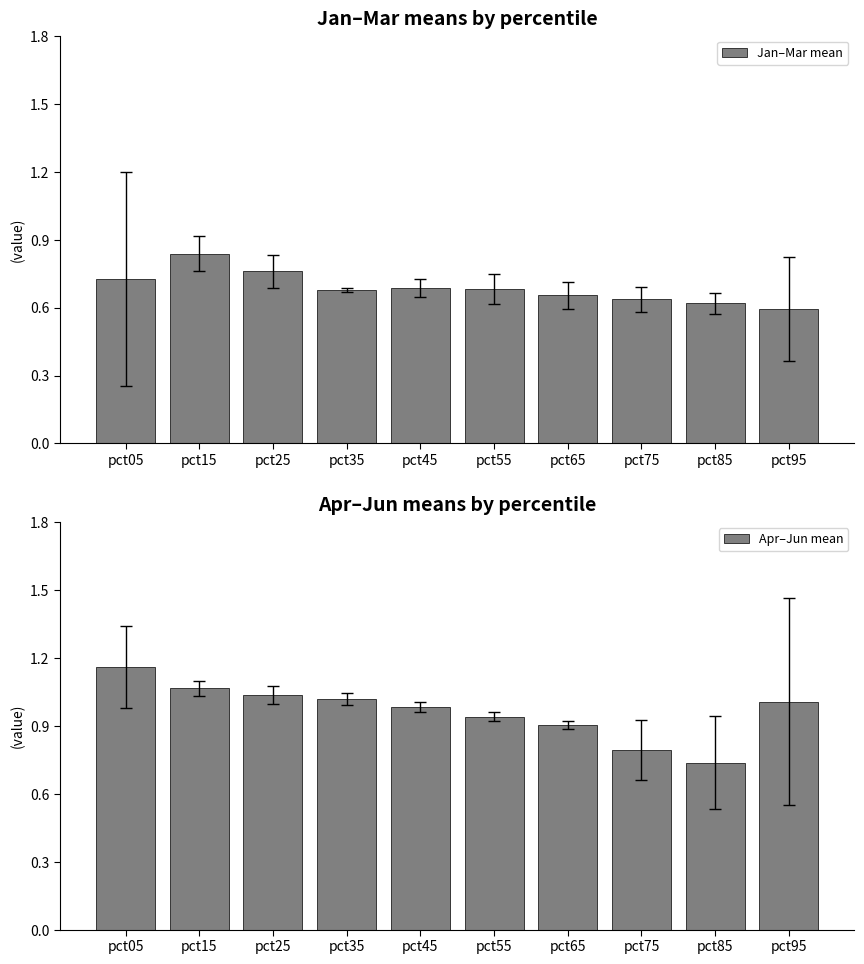

Count the Jan–Mar mean values in the range 0 to 1.

10